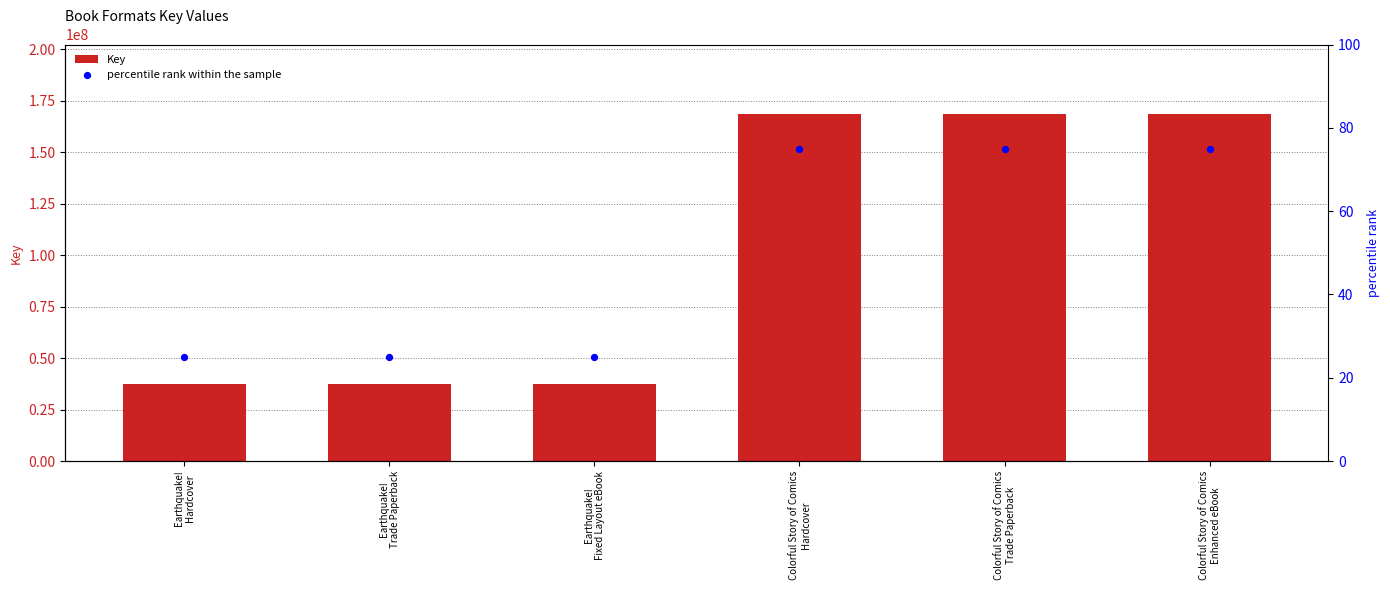

At how many categories does at least one series exceed 75131116?

3